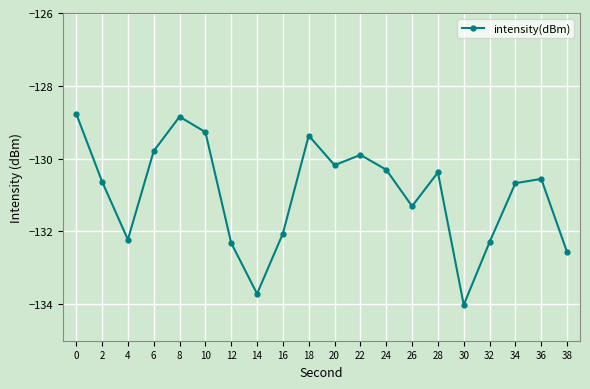

True or false: the data has more than 0 interior local peaks.

True